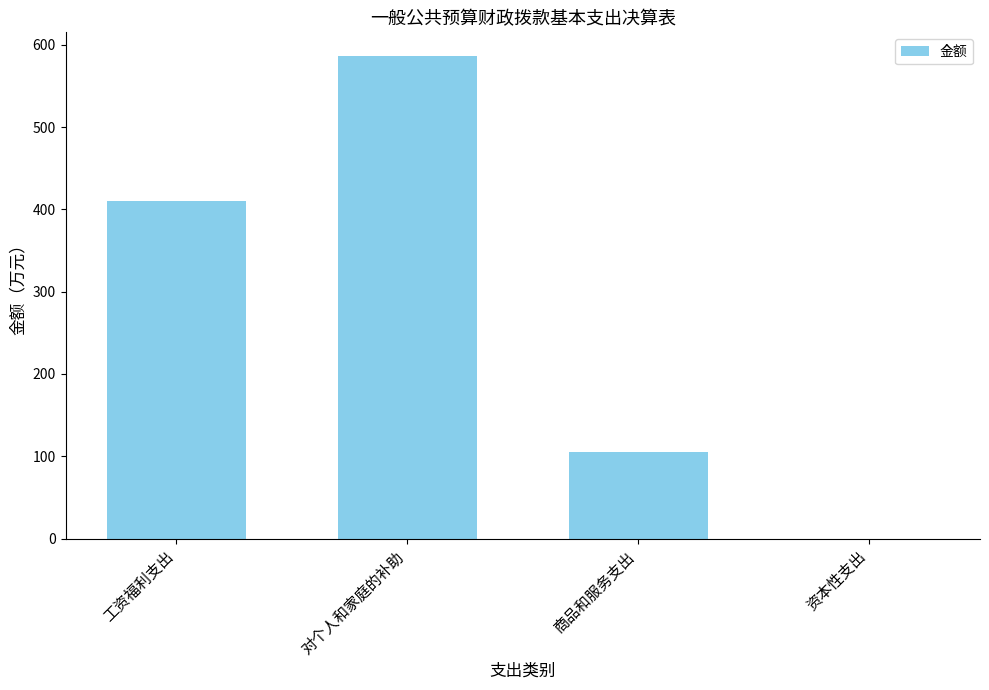

What is the sum of all values?

1100.3